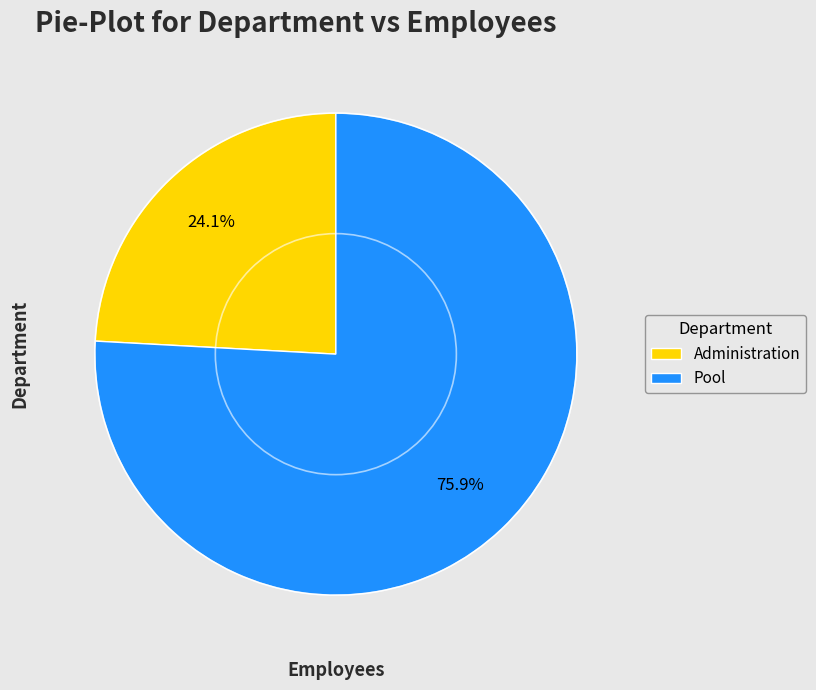

What percentage is NOT represented by Pool?

24.1%